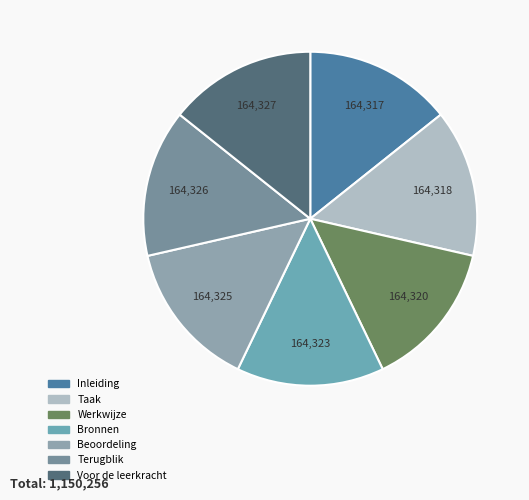

To the nearest percent, what portion does Werkwijze represent?

14%